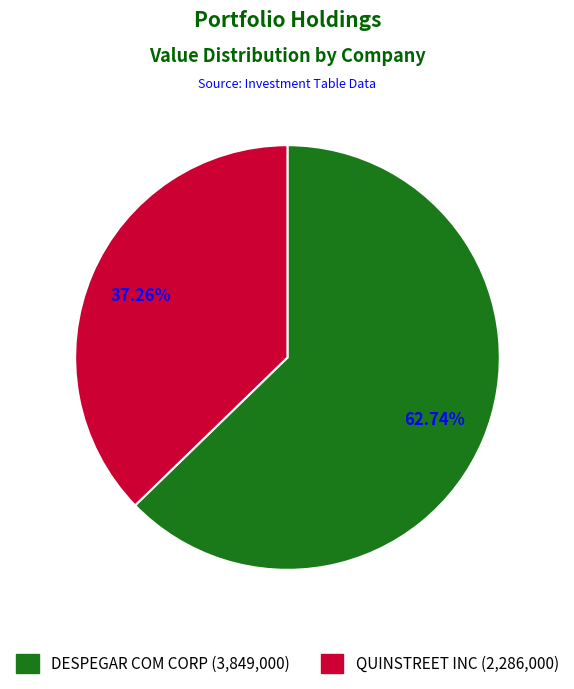

Is it true that DESPEGAR COM CORP is 63% of the pie?

True